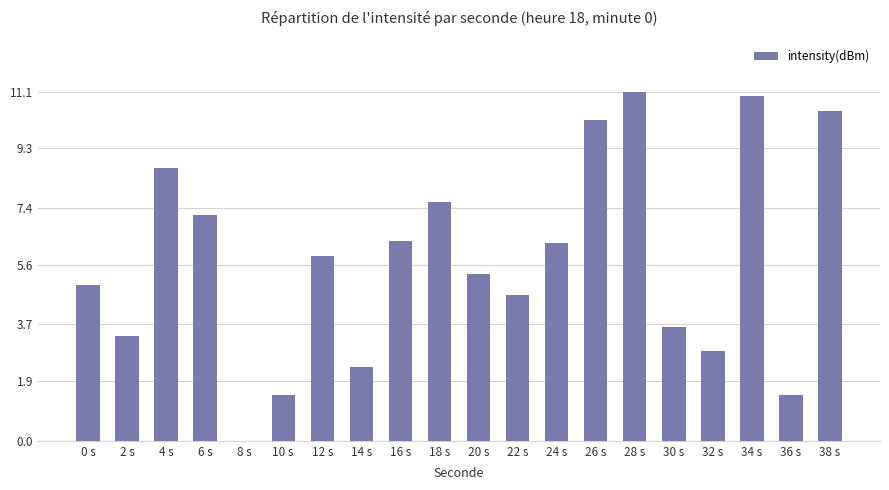

What is the ratio of the value at 4 s to the value at 24 s?

1.4